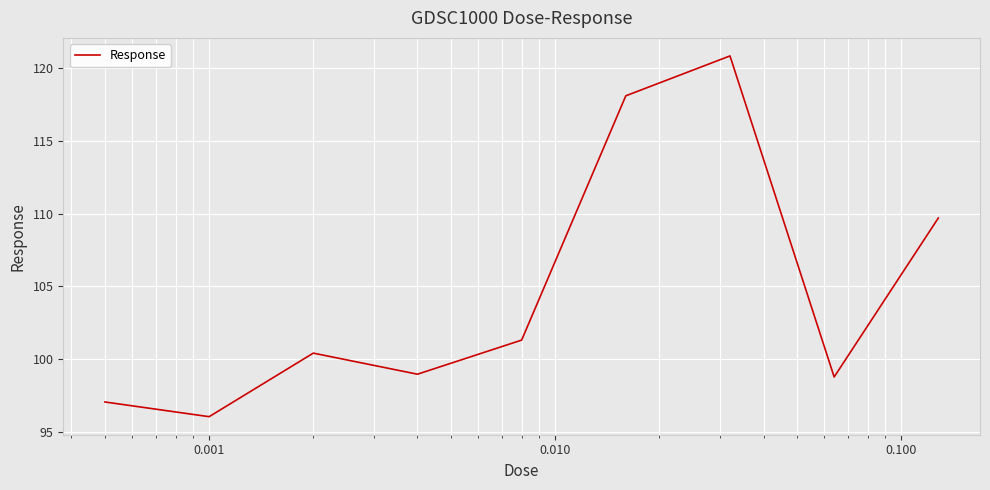

What is the smallest value displayed?

96.1